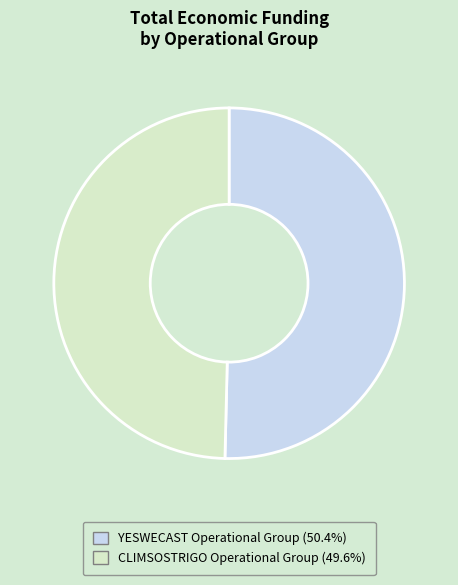

Which category has the biggest portion of the pie?

YESWECAST Operational Group